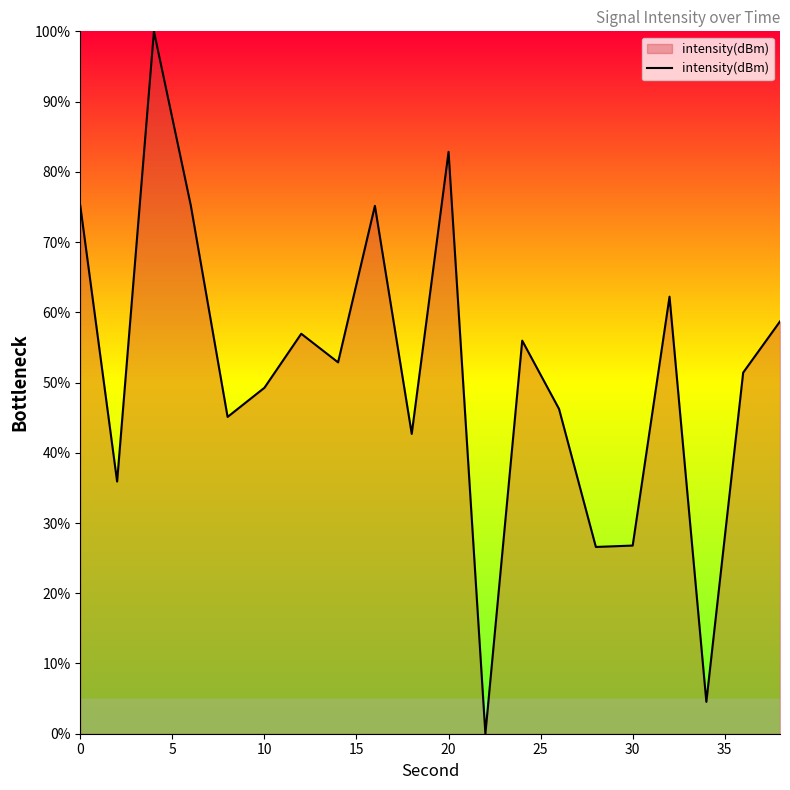

What is the maximum value shown in the chart?

100.0